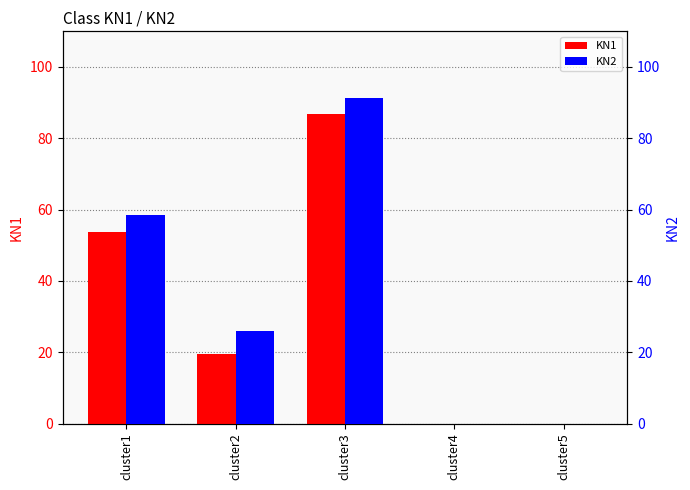

At which label does KN1 reach its minimum?

cluster4